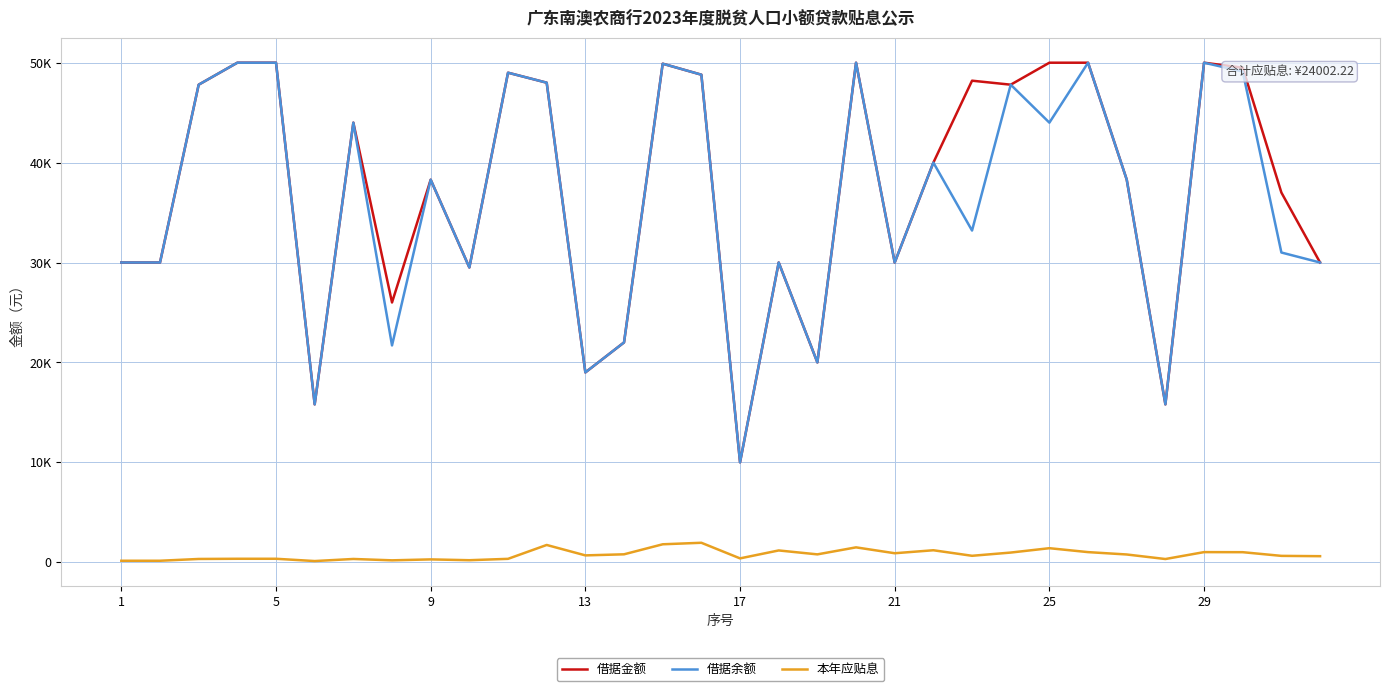

Does the chart have visible grid lines?

Yes